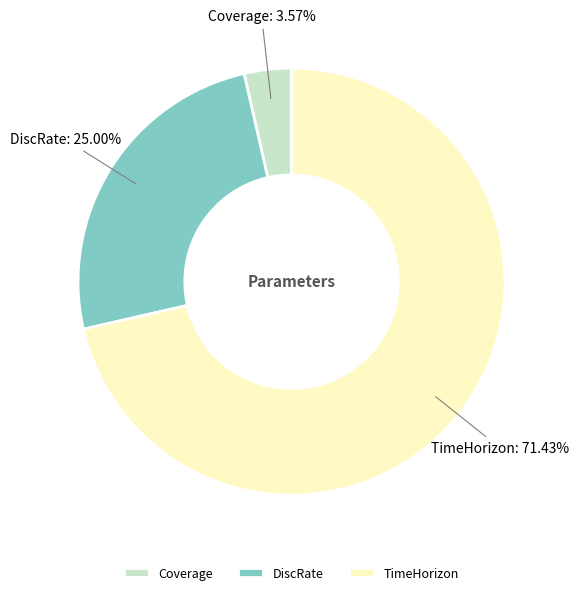

Which category has the biggest portion of the pie?

TimeHorizon